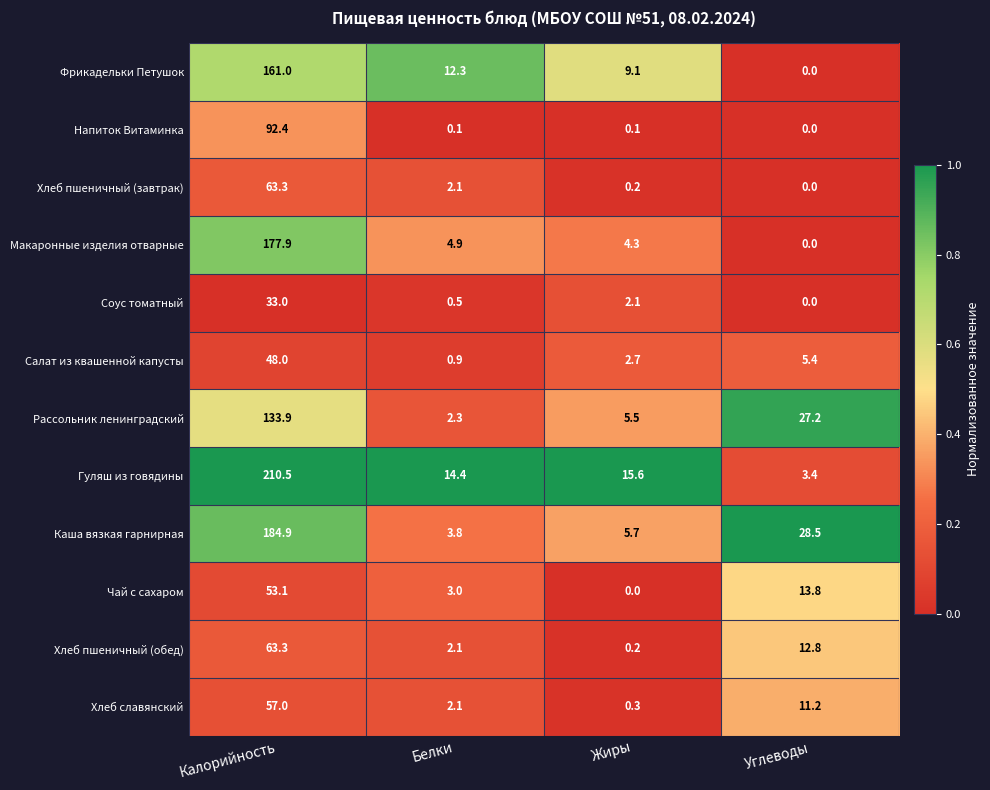

Rank the categories by Хлеб пшеничный (обед) value from highest to lowest.

Калорийность, Углеводы, Белки, Жиры